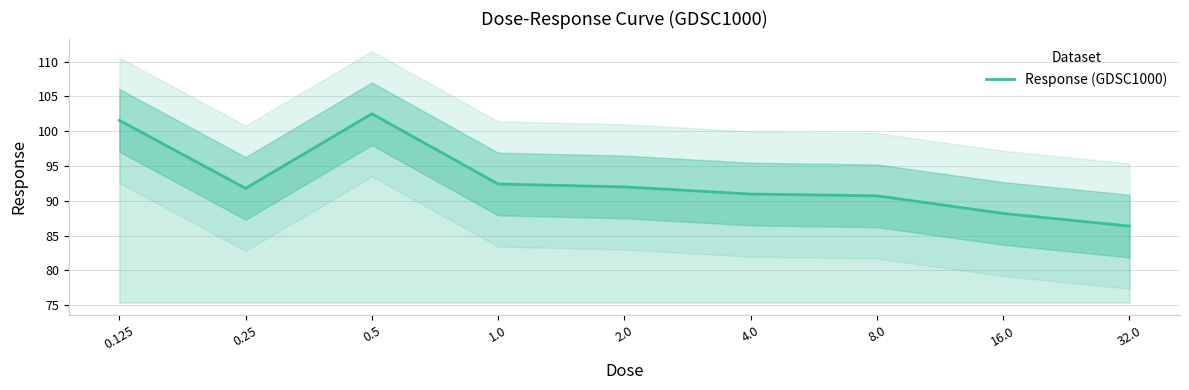

True or false: the data shows 162.0 at 0.125.

False